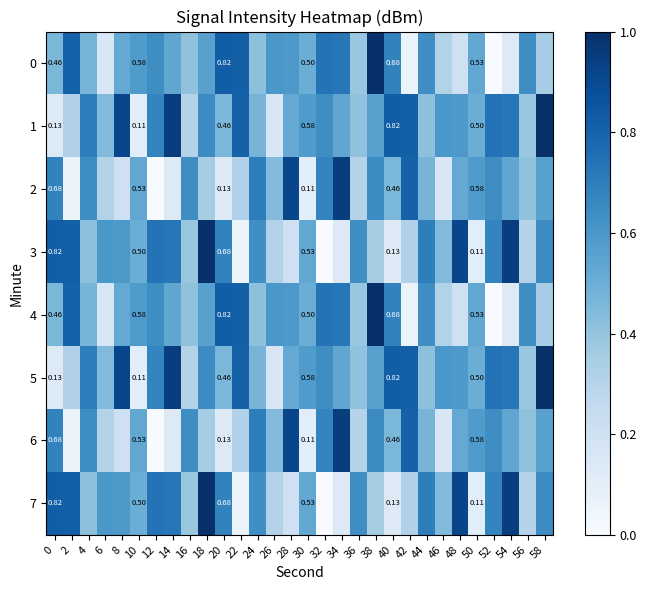

True or false: 5 has a value of -192.2 at 30.

False